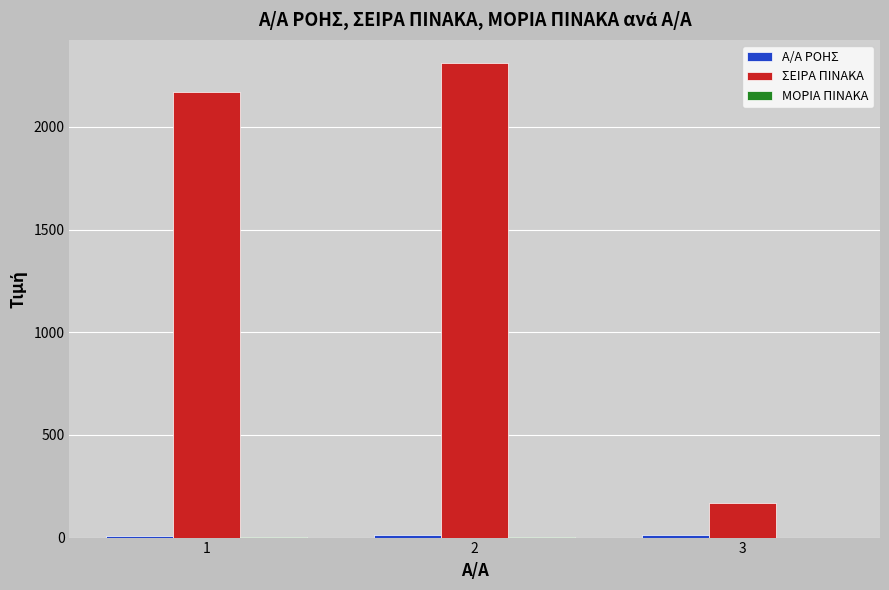

Does the chart contain stacked bars?

No